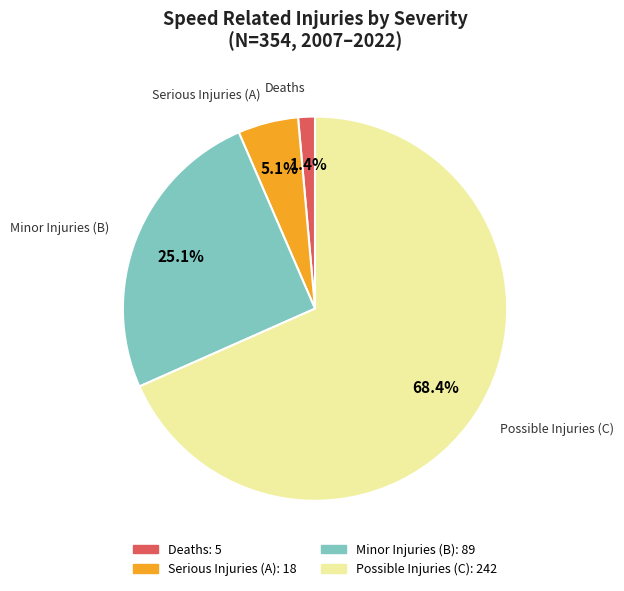

Does any single category account for the majority?

Yes